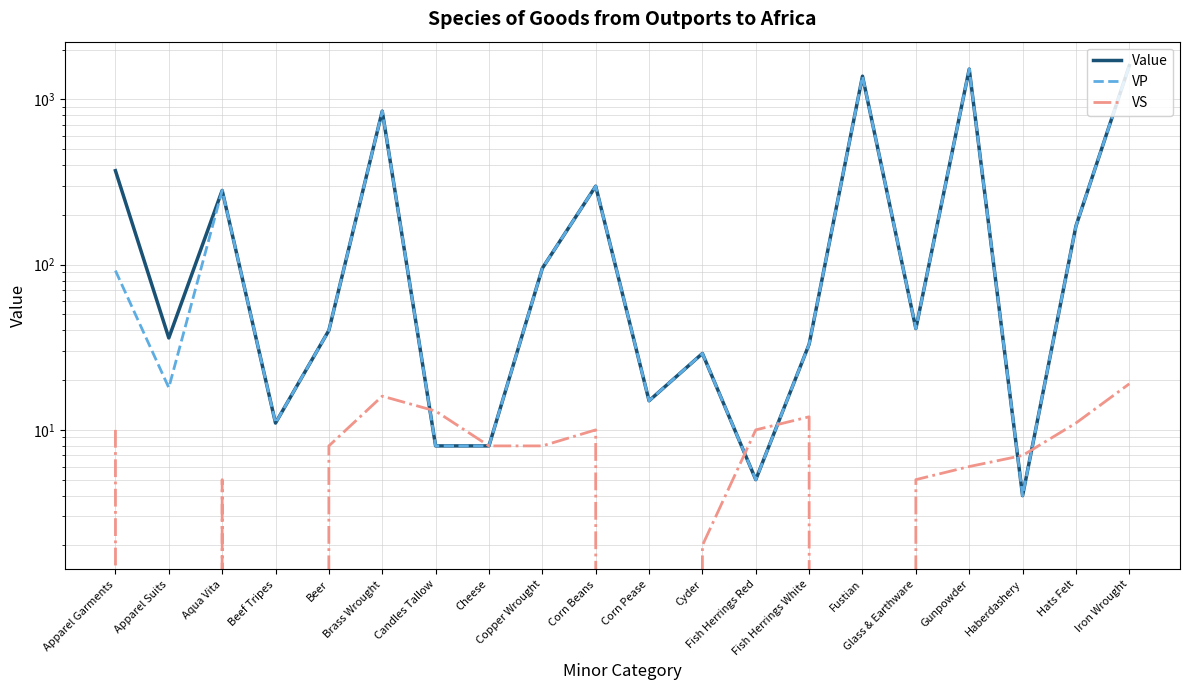

Reading right to left, transcribe all the data shown in this chart.

Value: 1598	171	4	1523	41	1380	33	5	29	15	298	95	8	8	848	40	11	281	36	370
VP: 1598	171	4	1523	41	1380	33	5	29	15	298	95	8	8	848	40	11	281	18	92
VS: 19	11	7	6	5	0	12	10	2	0	10	8	8	13	16	8	0	5	0	10